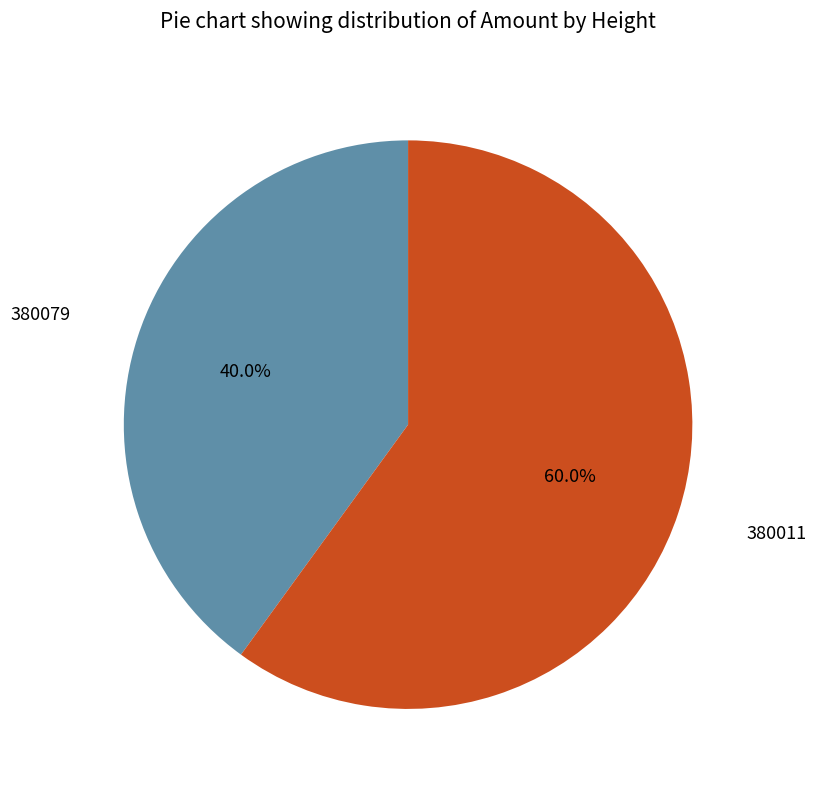

Is there any slice that represents more than half of the pie?

Yes